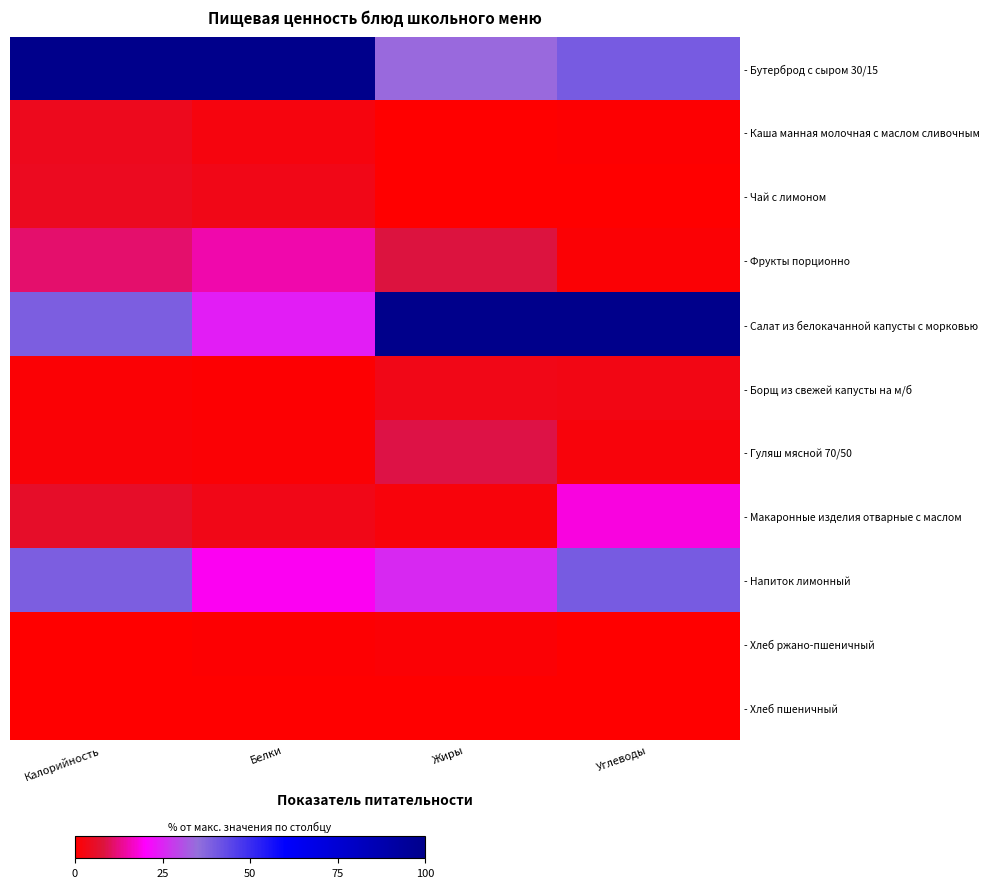

How many distinct data groups are displayed?

11